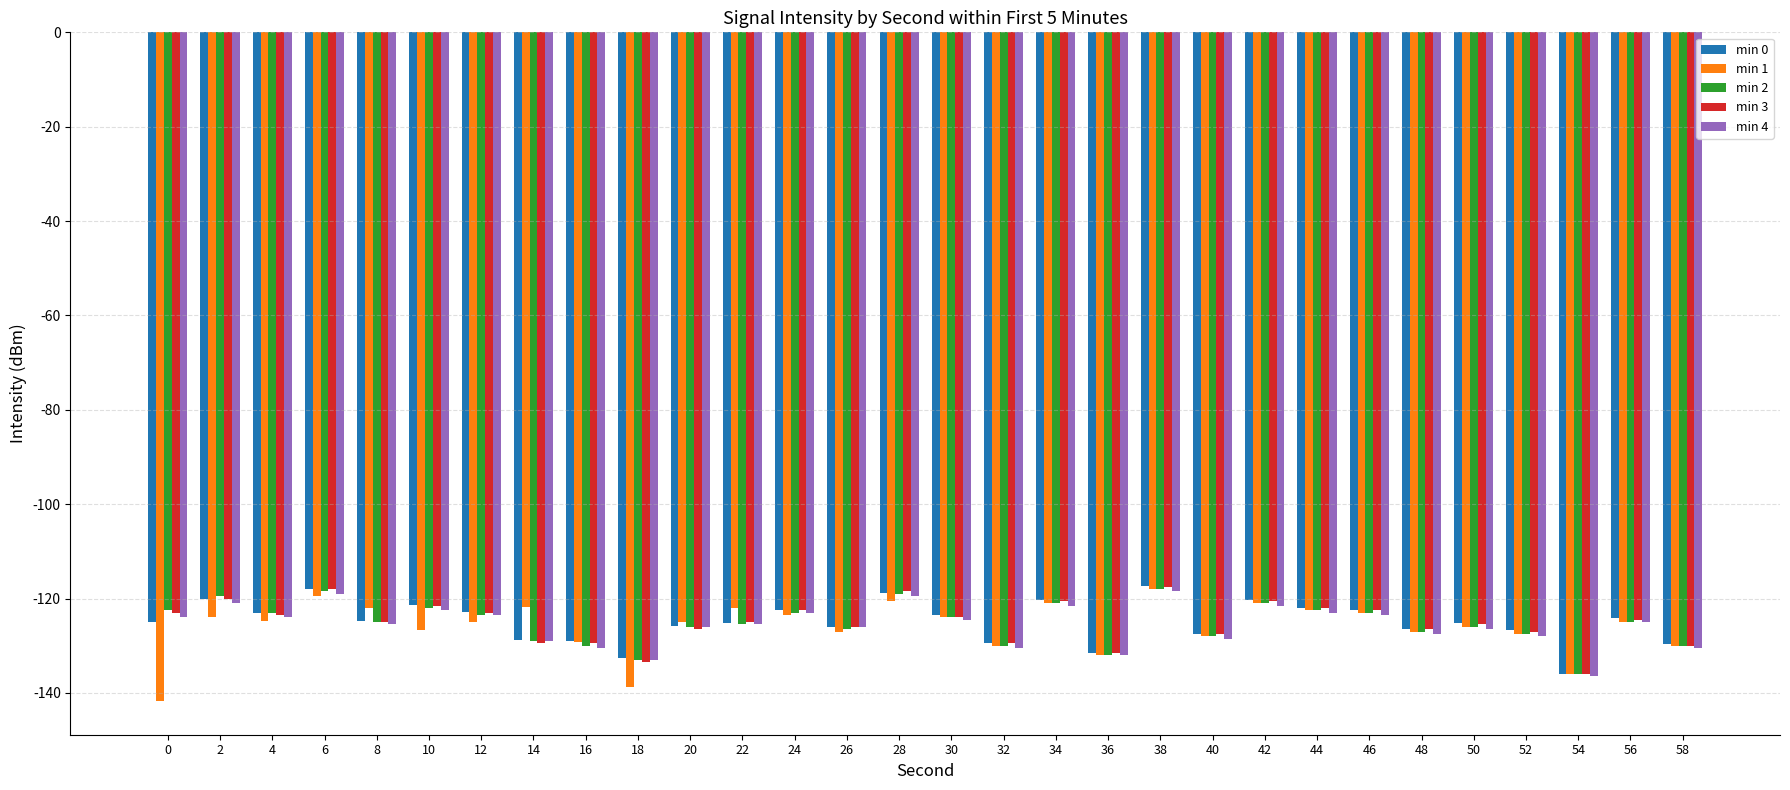

The min 3 series shows -129.5 at 16. True or false?

True